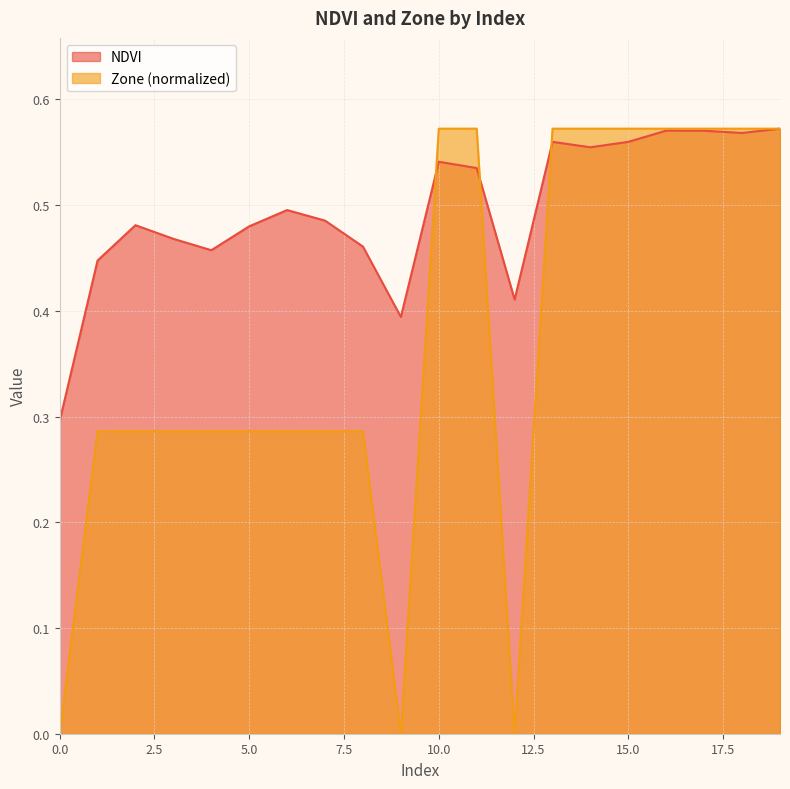

How many intersections are there between Zone and NDVI?

3